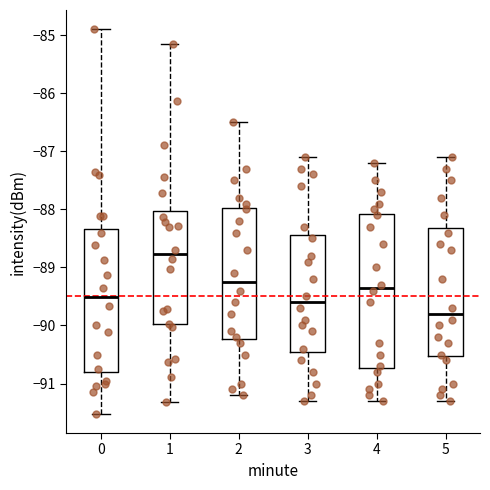

Where does the lower whisker of the box at x = 5 end on the y-axis? The values are not printed on the chart, so give them approximately, as read against the axis.

-91.3